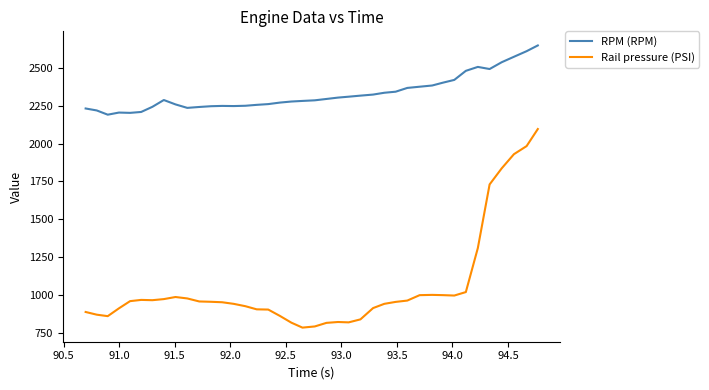

Rank the series by their maximum value, from lowest to highest.

Rail pressure (PSI), RPM (RPM)